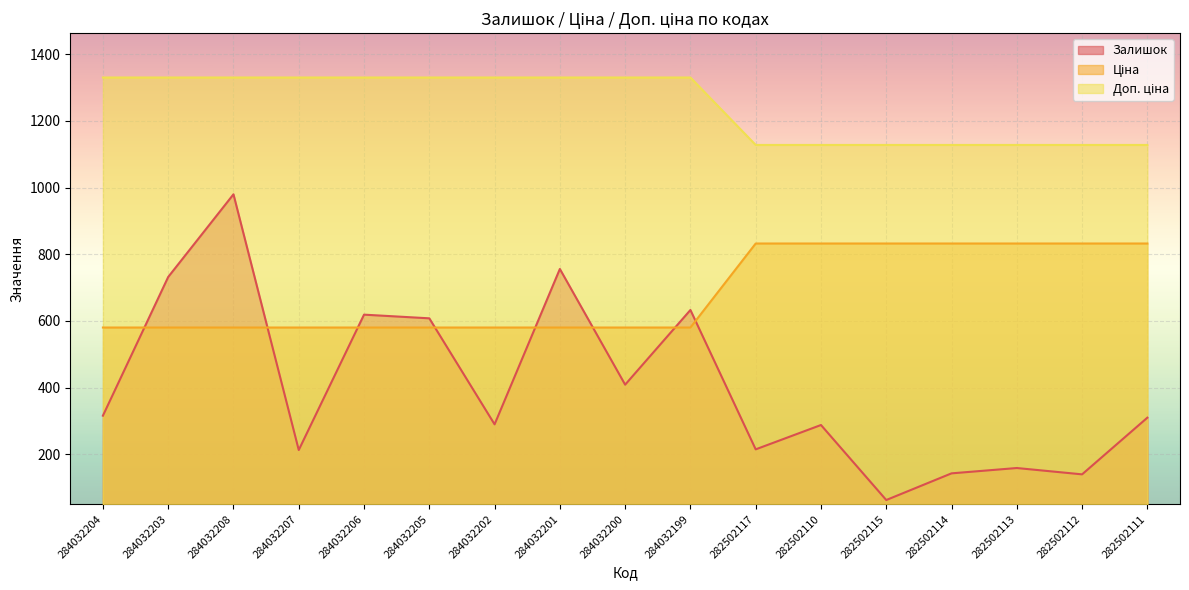

At which category does the chart reach its peak across all series?

284032204